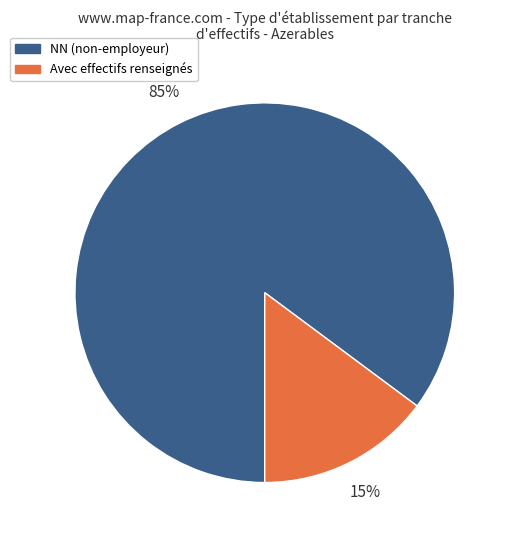

What percentage is the Avec effectifs renseignés slice, to the nearest percent?

15%